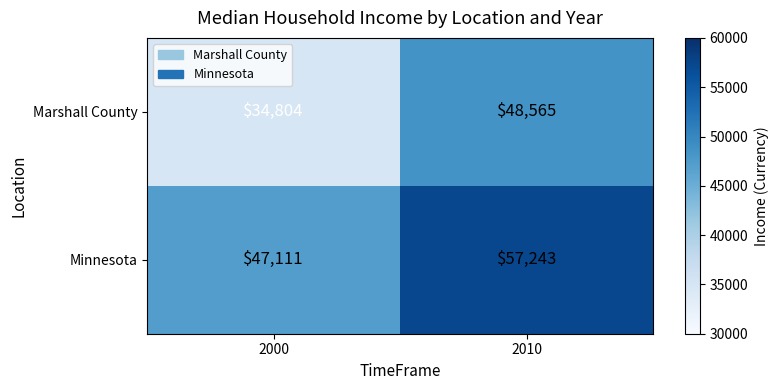

What is the sum of all Marshall County values?

83369